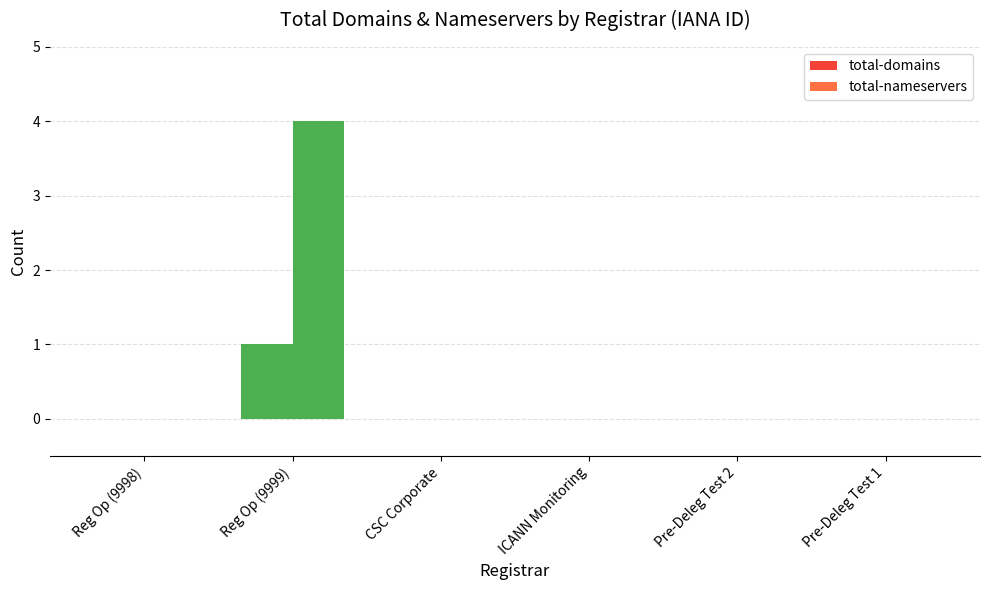

What is the difference between the maximum and minimum values in the total-nameservers series?

4